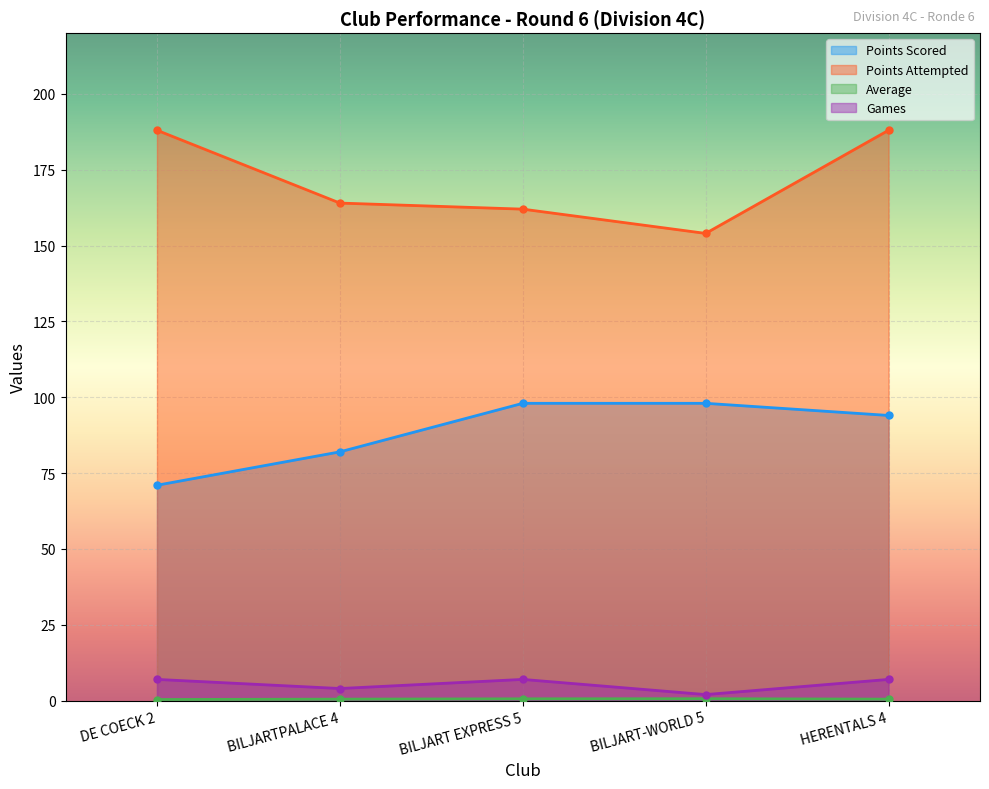

Which label corresponds to the smallest value in the chart?

DE COECK 2